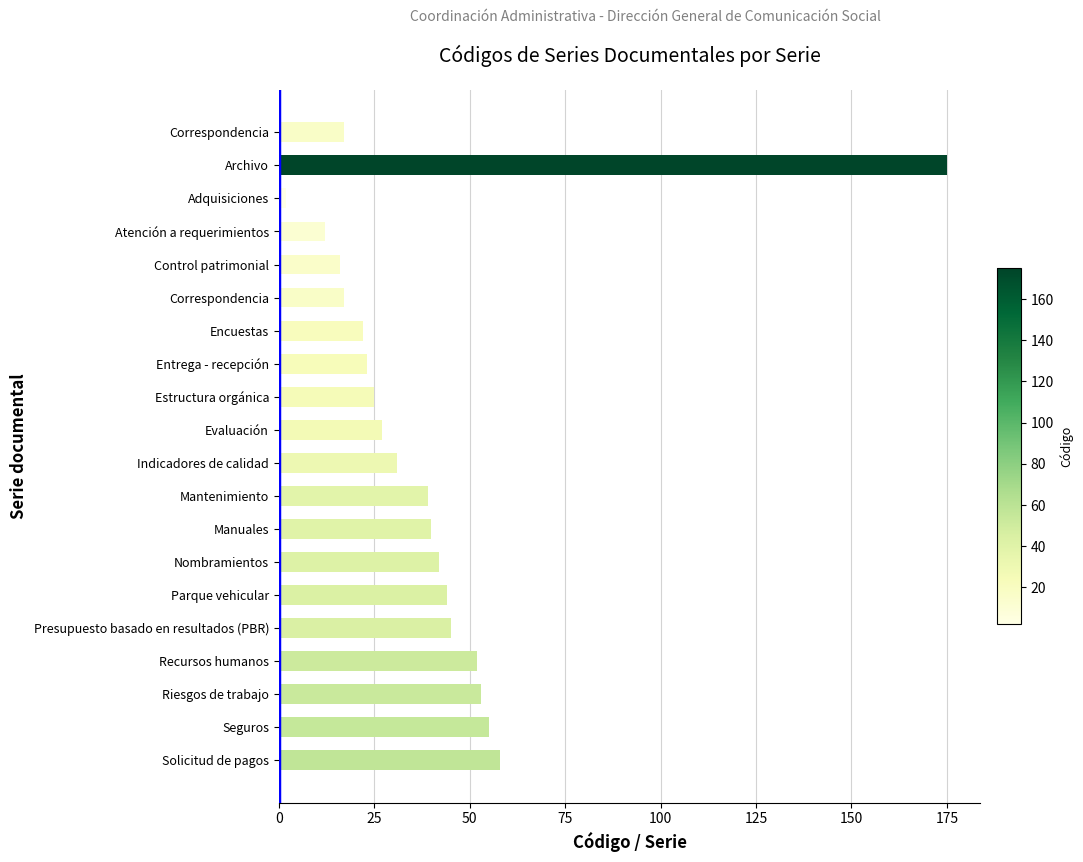

Count the number of data series in this chart.

1